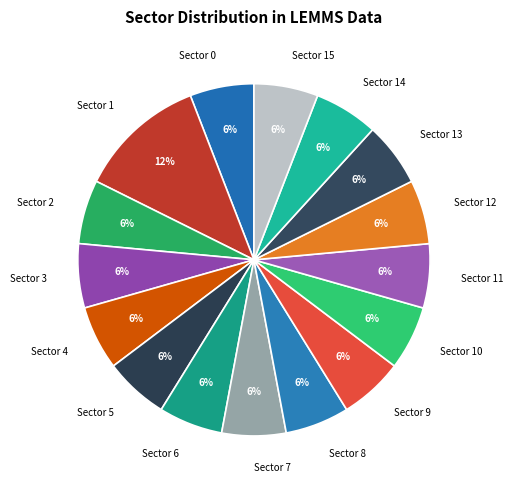

To the nearest percent, what portion does Sector 10 represent?

6%